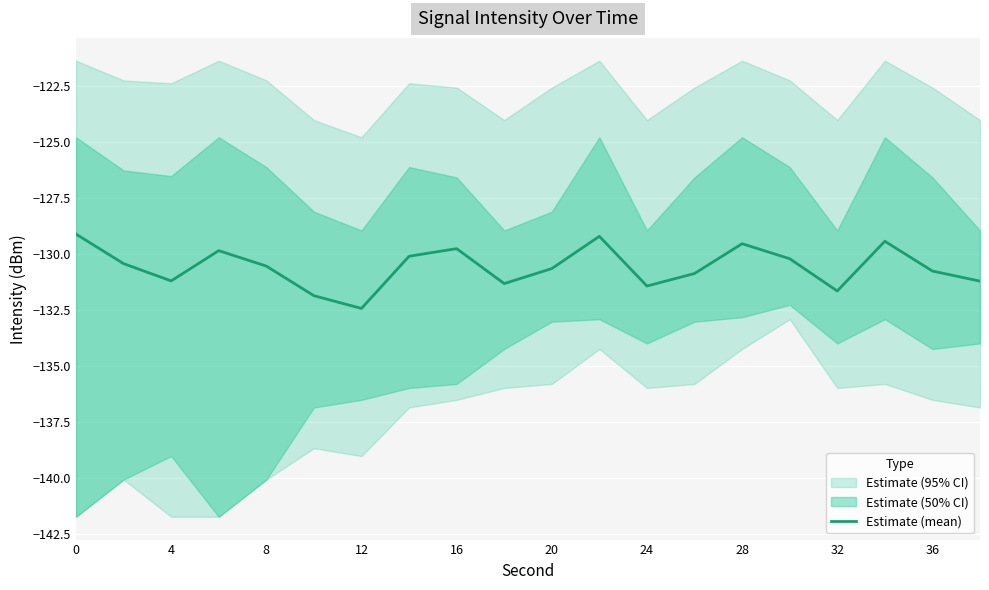

The Estimate (mean) series shows -33.2 at 36. True or false?

False